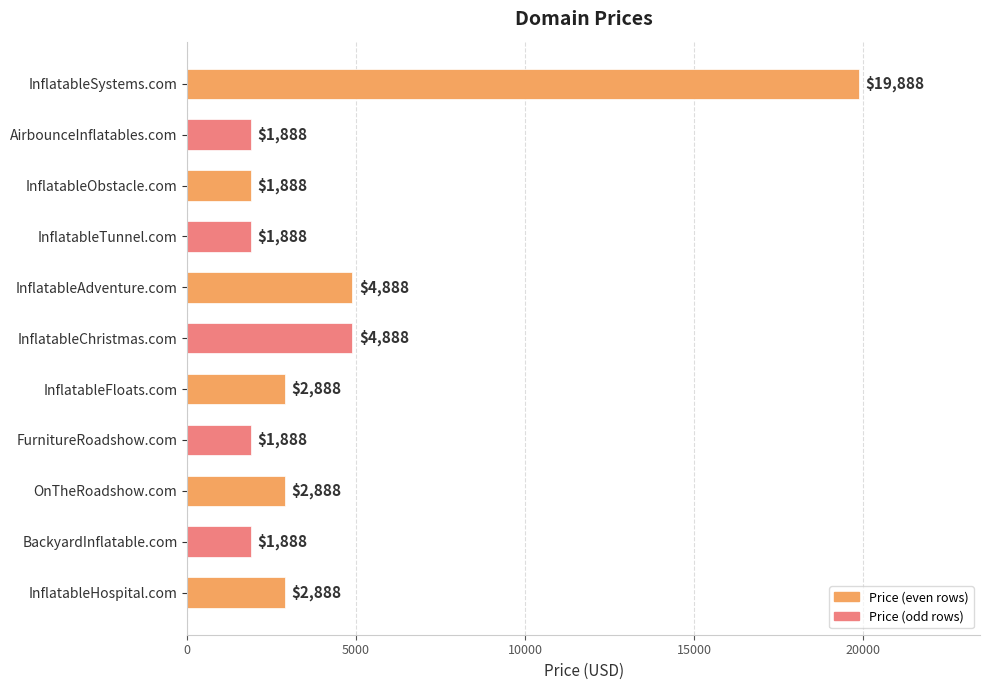

What is the greatest value displayed?

19888